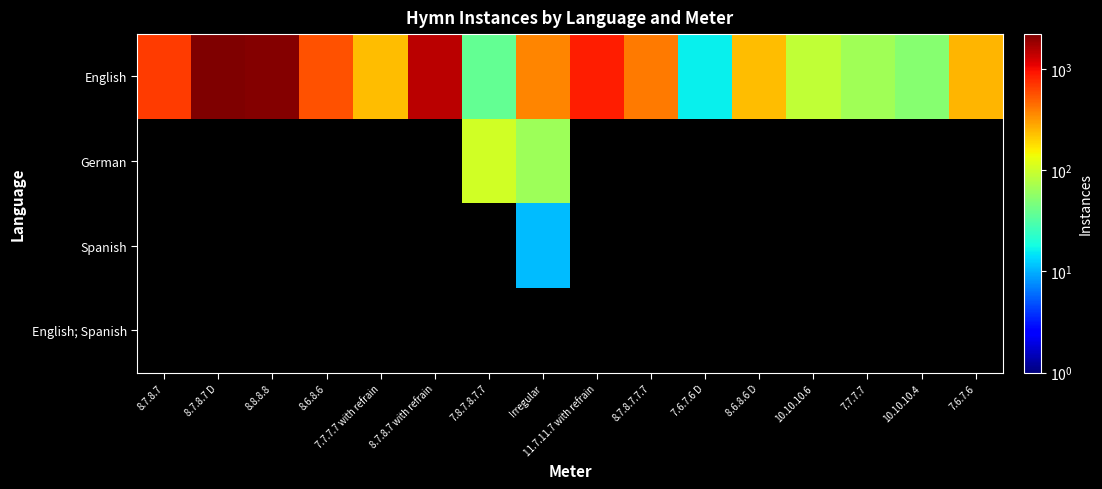

Is it true that English equals 89.0 at 10.10.10.6?

True